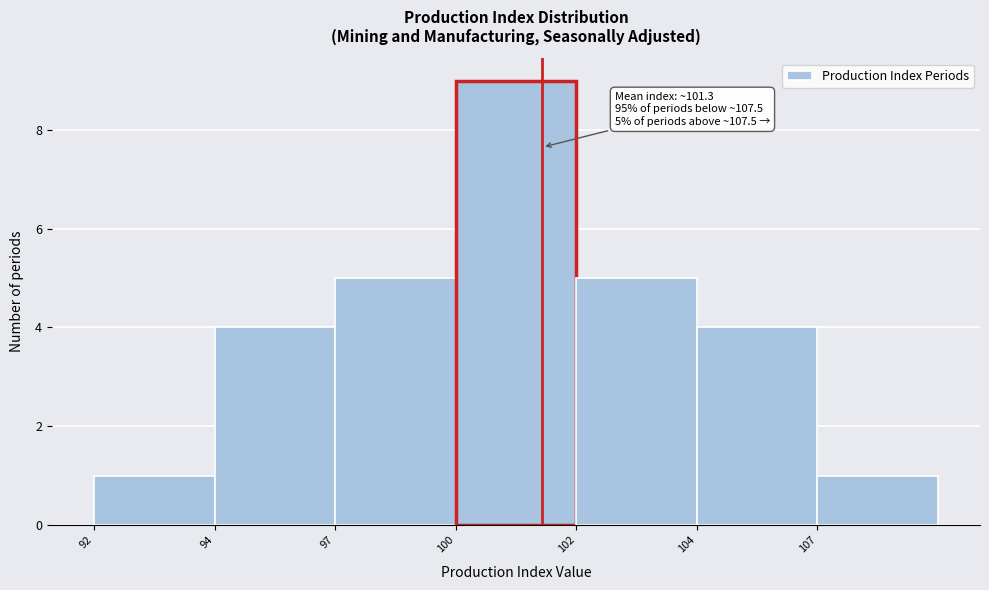

Reading left to right, extract all data points from this chart.

1	4	5	9	5	4	1